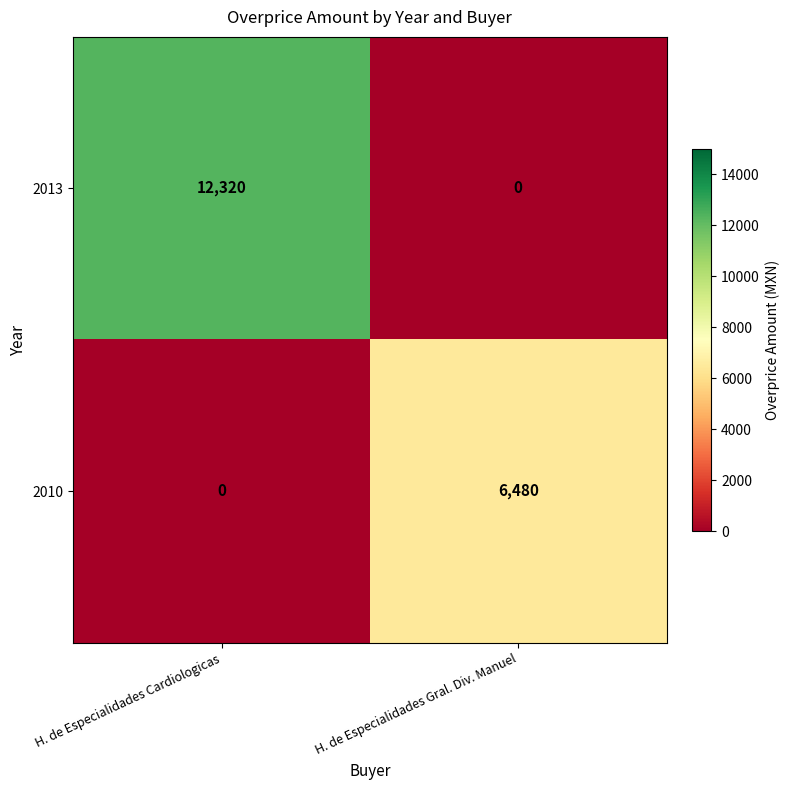

What is the spread (max minus min) of values at H. de Especialidades Cardiologicas?

12320